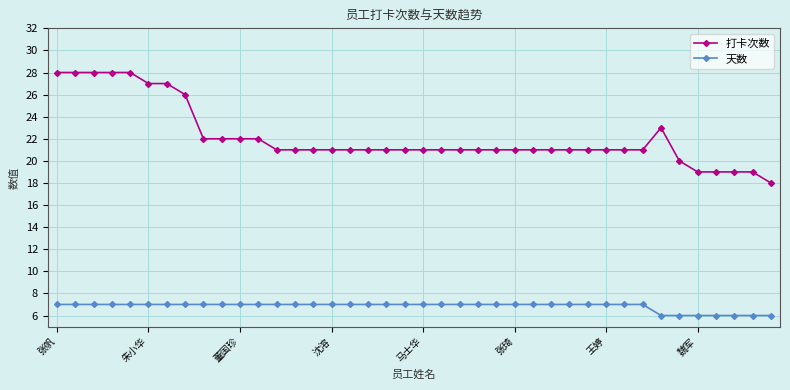

True or false: 打卡次数 has more than 0 points higher than both neighbors.

True